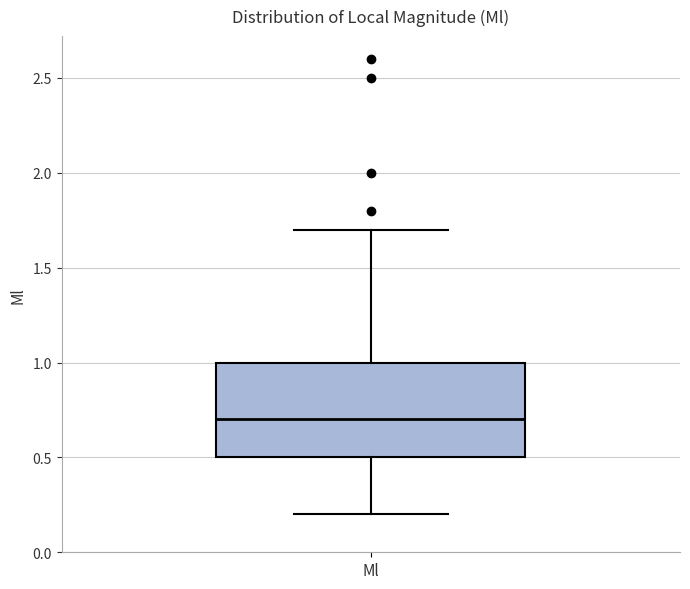

Where is the lower edge of the box for Ml on the y-axis? The values are not printed on the chart, so give them approximately, as read against the axis.

0.5